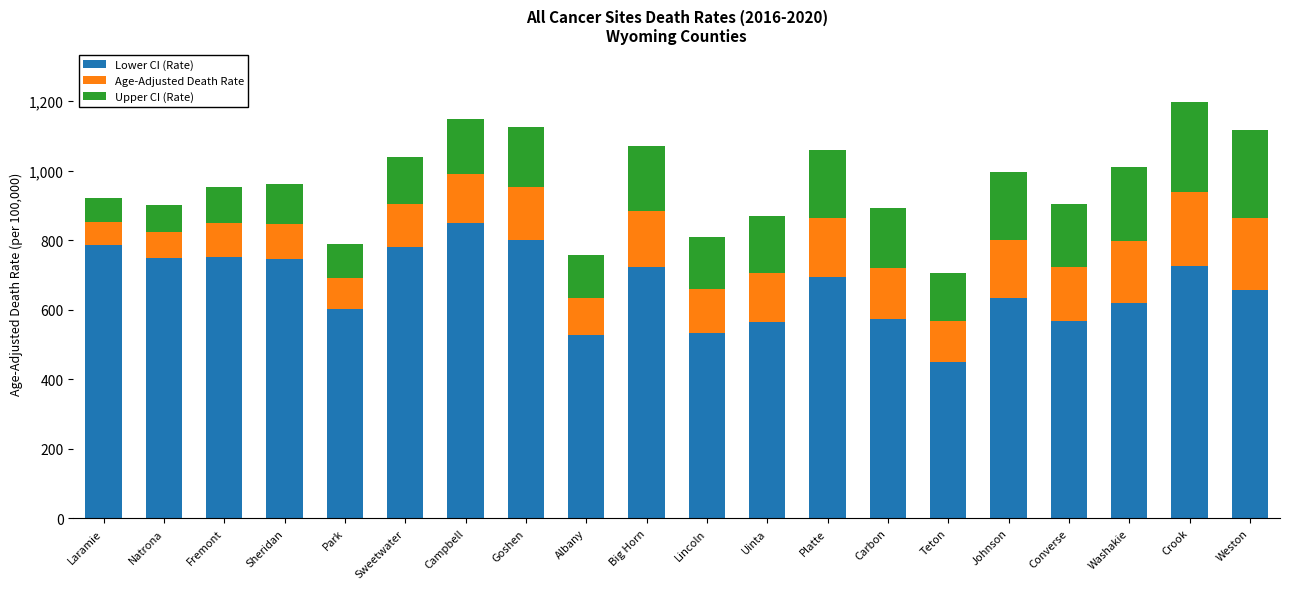

What is the total value across all series at Goshen?

1126.5